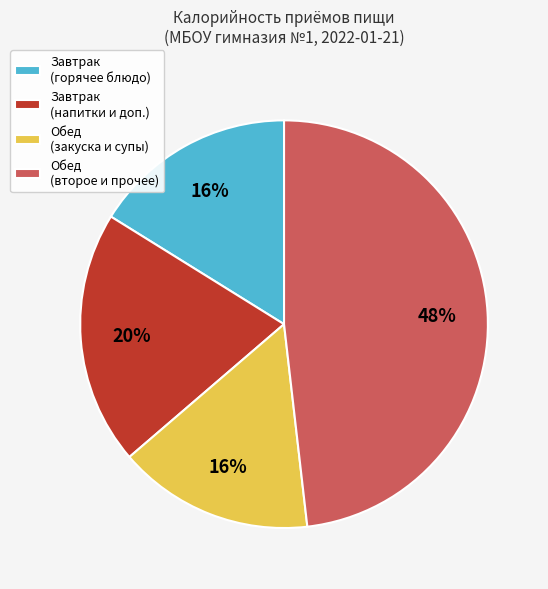

To the nearest percent, what is the average slice percentage?

25%